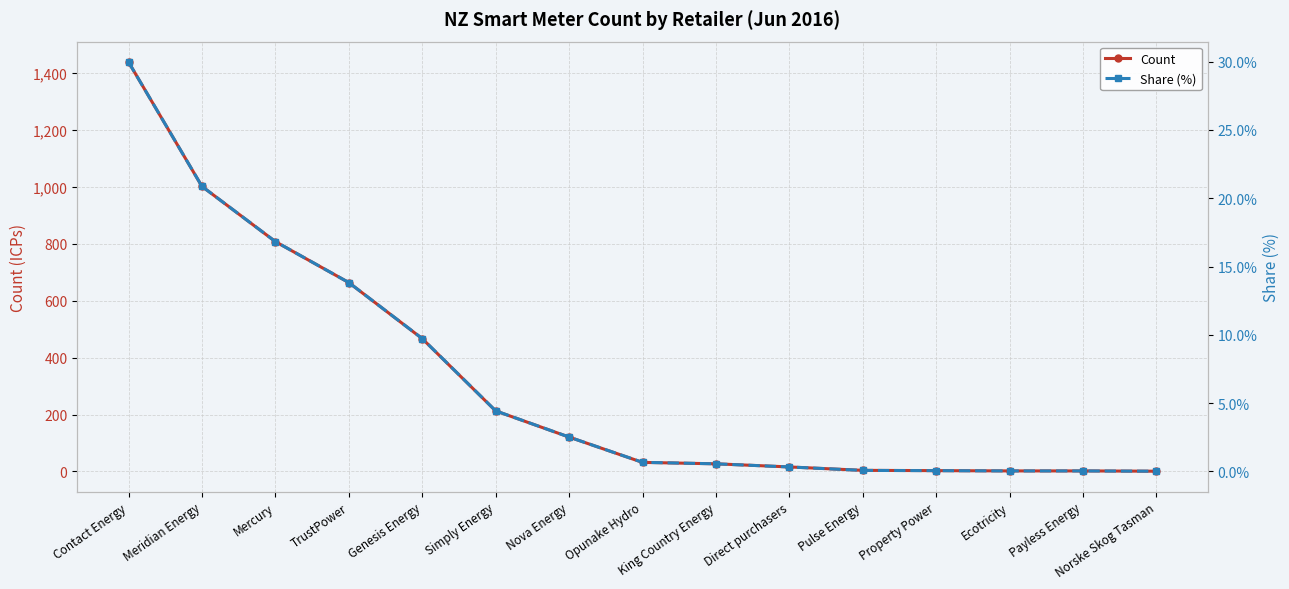

How many categories are shown in the chart?

15